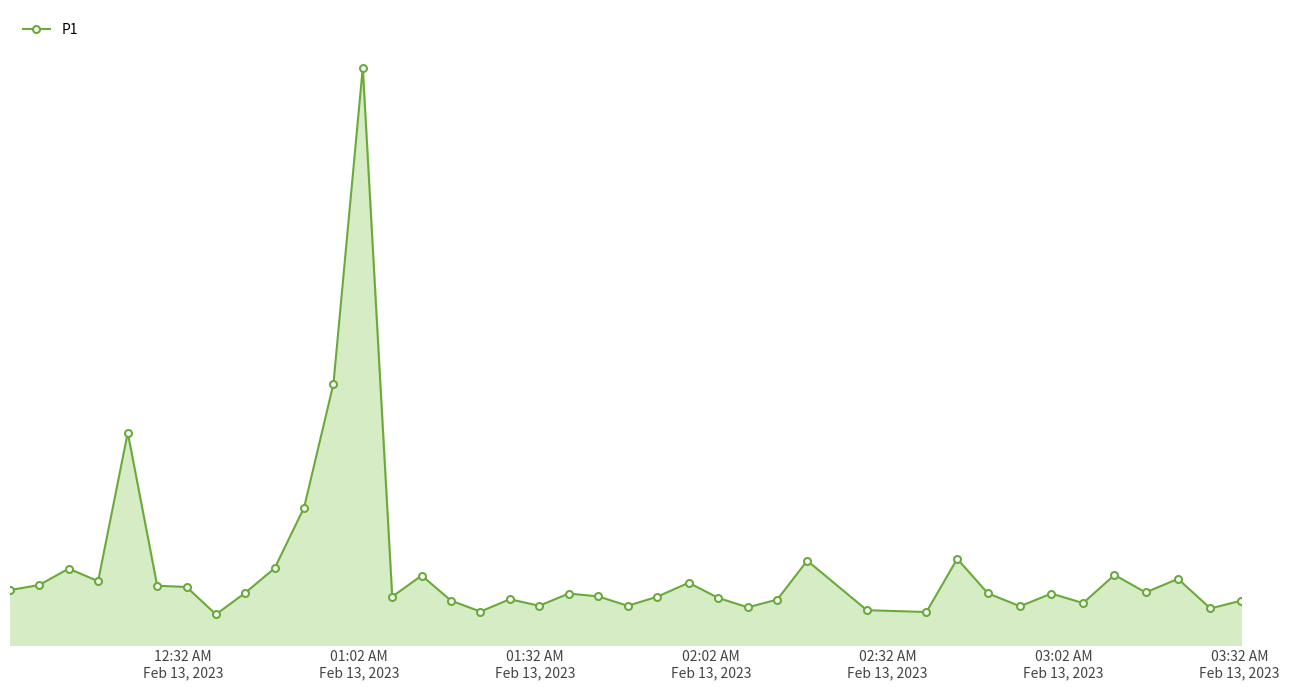

Does the chart display data point markers on the line(s)?

Yes